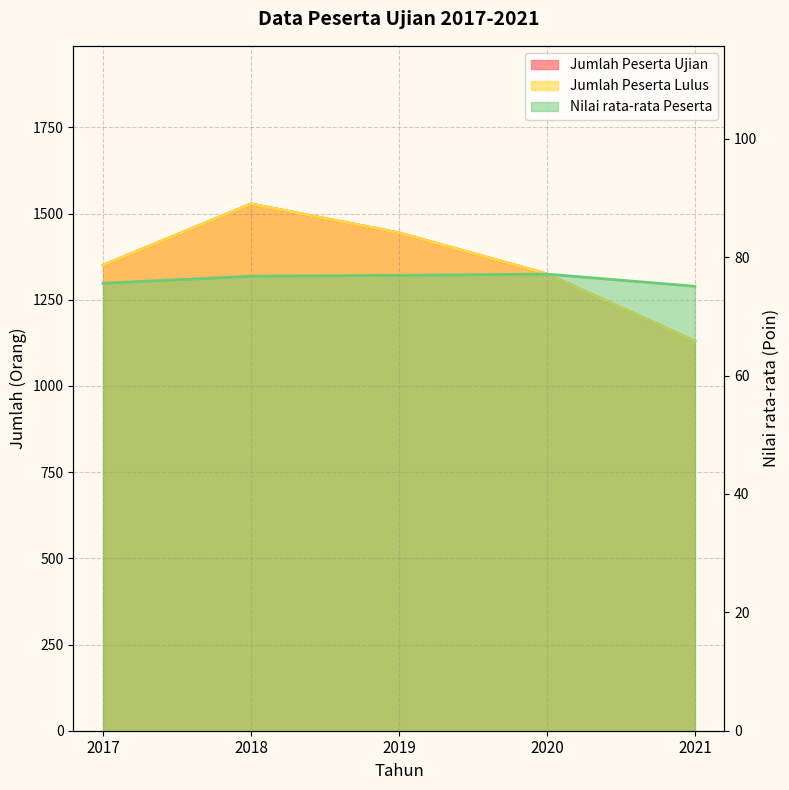

Rank the series by their maximum value, from highest to lowest.

Jumlah Peserta Ujian, Jumlah Peserta Lulus, Nilai rata-rata Peserta